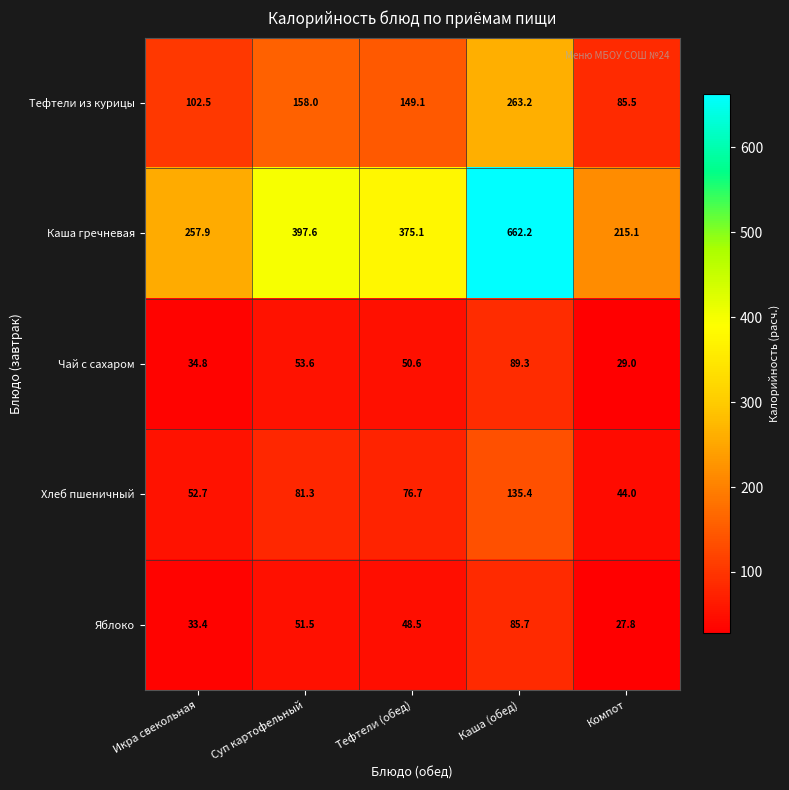

At Суп картофельный, list the series in order from largest to smallest.

Каша гречневая, Тефтели из курицы, Хлеб пшеничный, Чай с сахаром, Яблоко